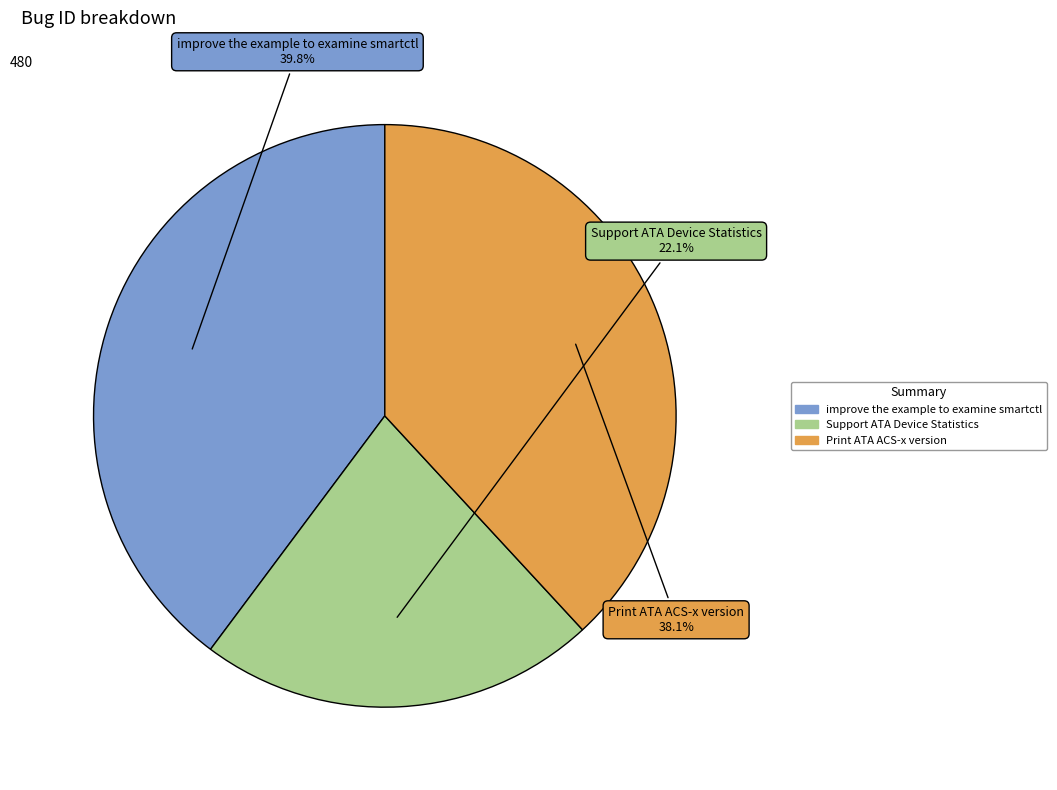

Does improve the example to examine smartctl account for over 50% of the chart?

No